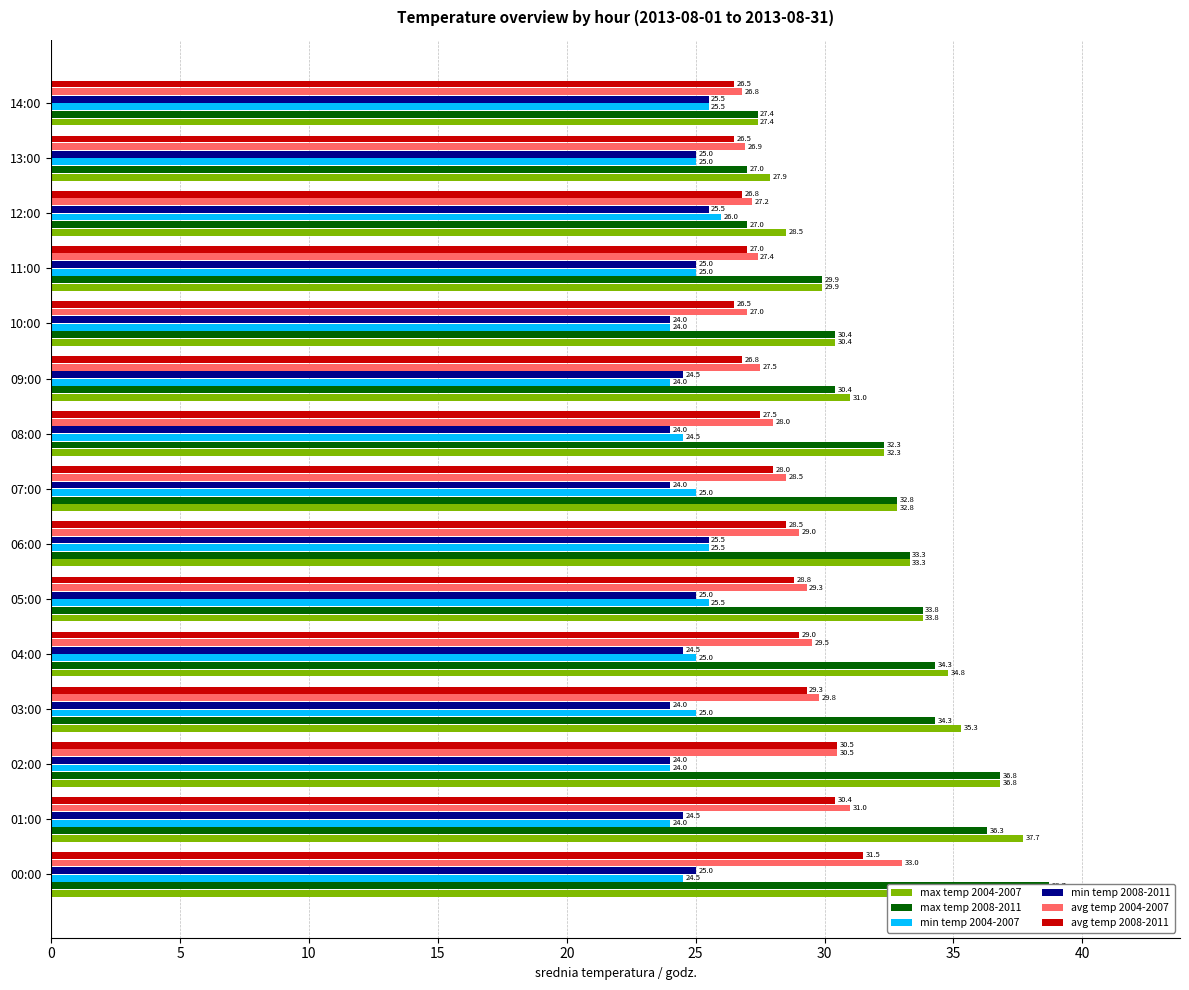

What are all the series names shown in the legend?

max temp 2004-2007, max temp 2008-2011, min temp 2004-2007, min temp 2008-2011, avg temp 2004-2007, avg temp 2008-2011